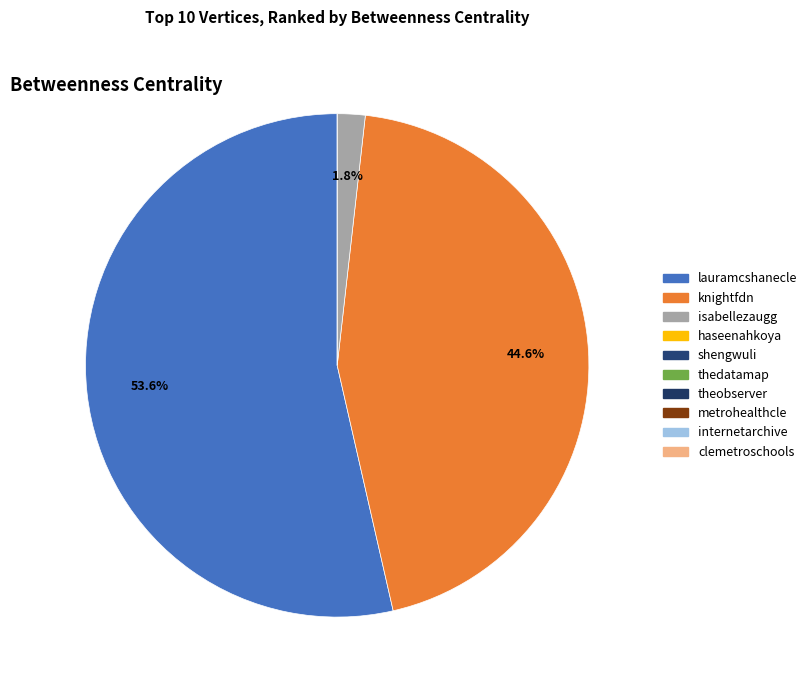

Is there any slice that represents more than half of the pie?

Yes